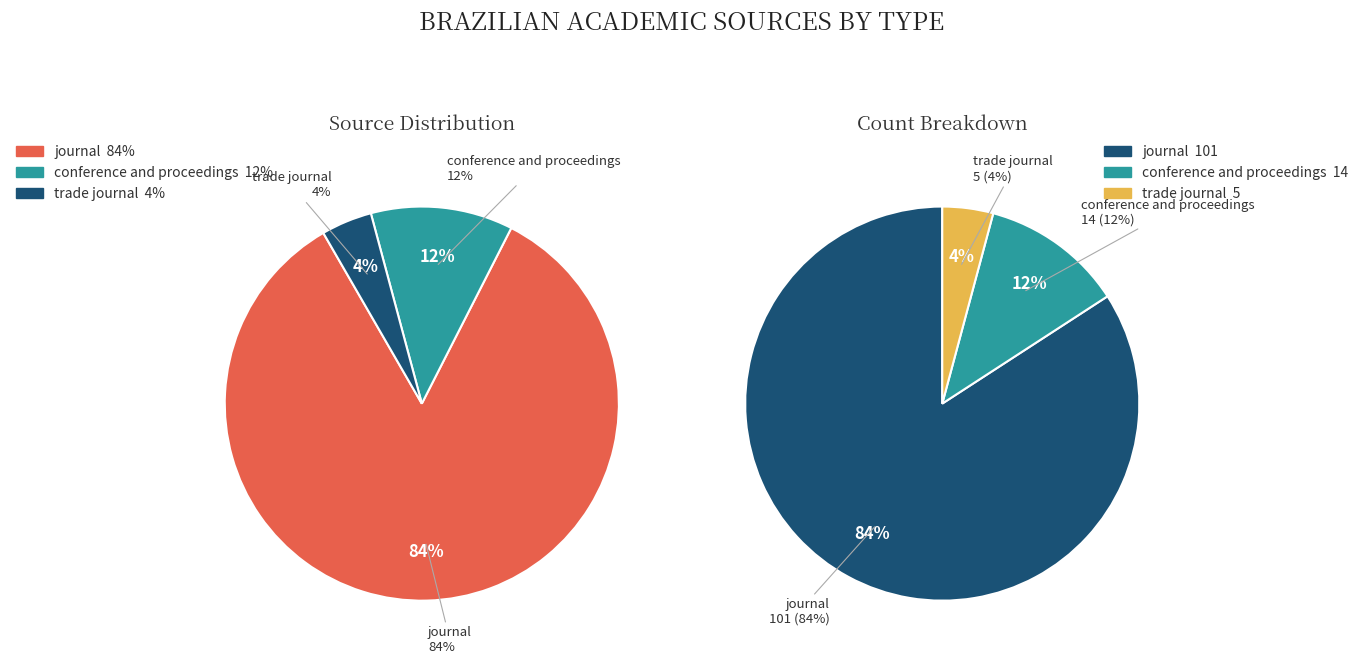

Count the number of slices in the pie.

3